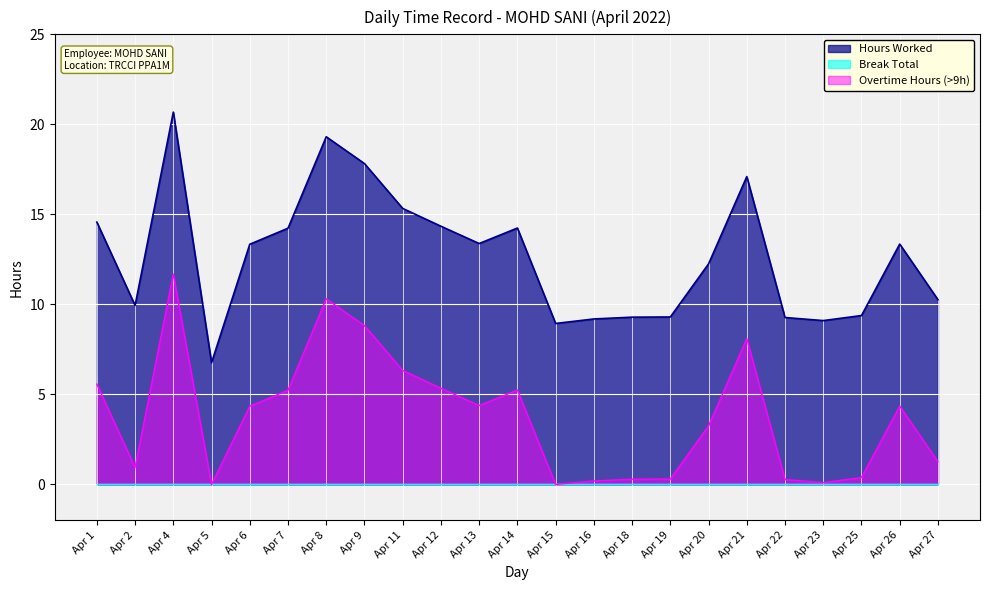

At which label does Hours Worked first exceed 13?

Apr 1